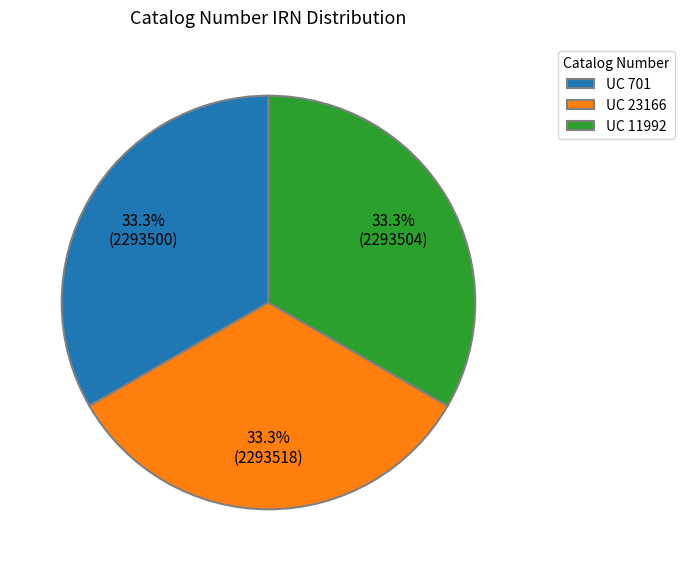

Is it true that UC 11992 is 41% of the pie?

False